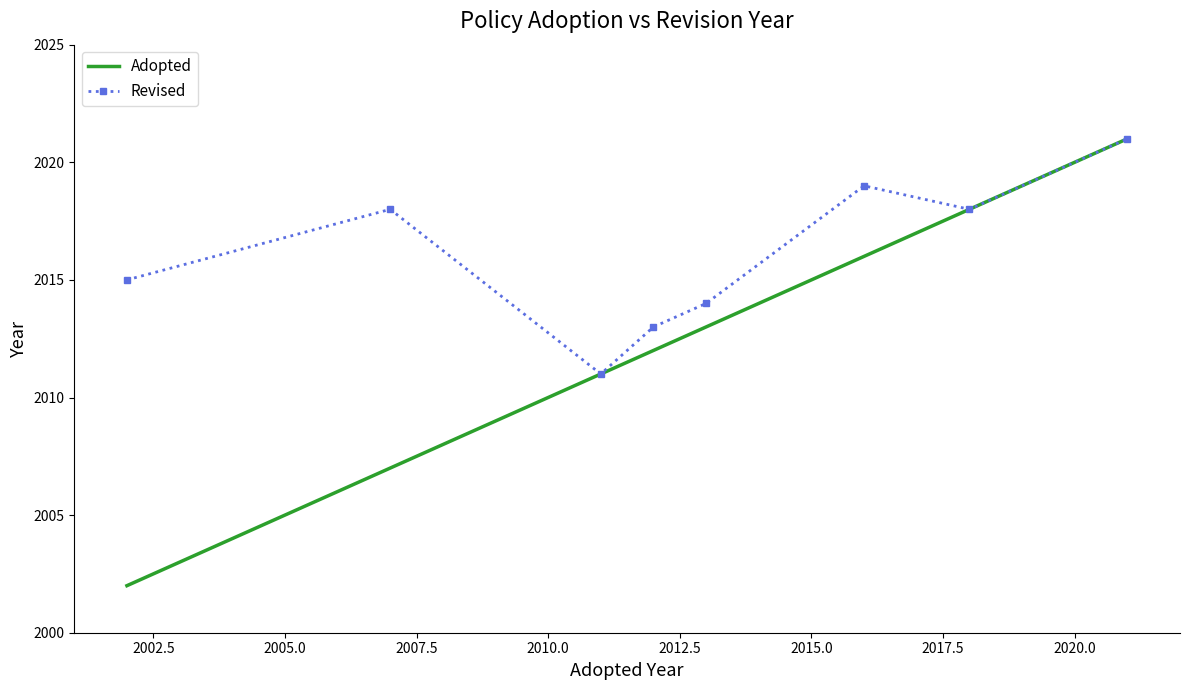

What is the smallest value displayed?

2002